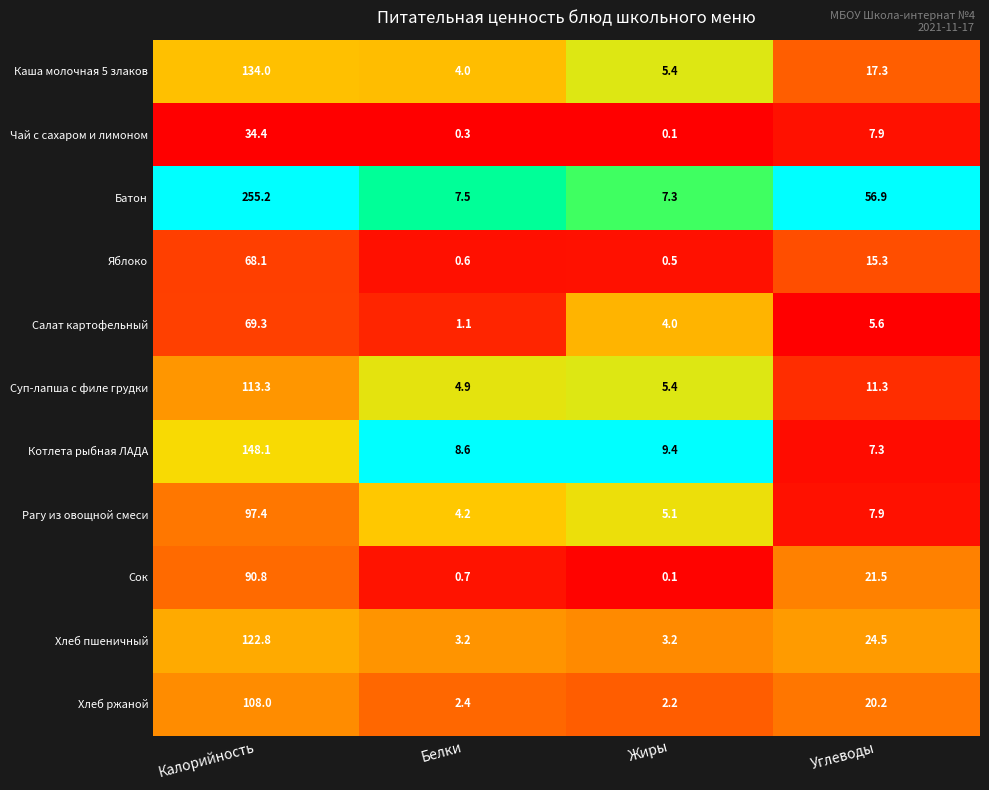

At which label is Рагу из овощной смеси closest to 50?

Углеводы